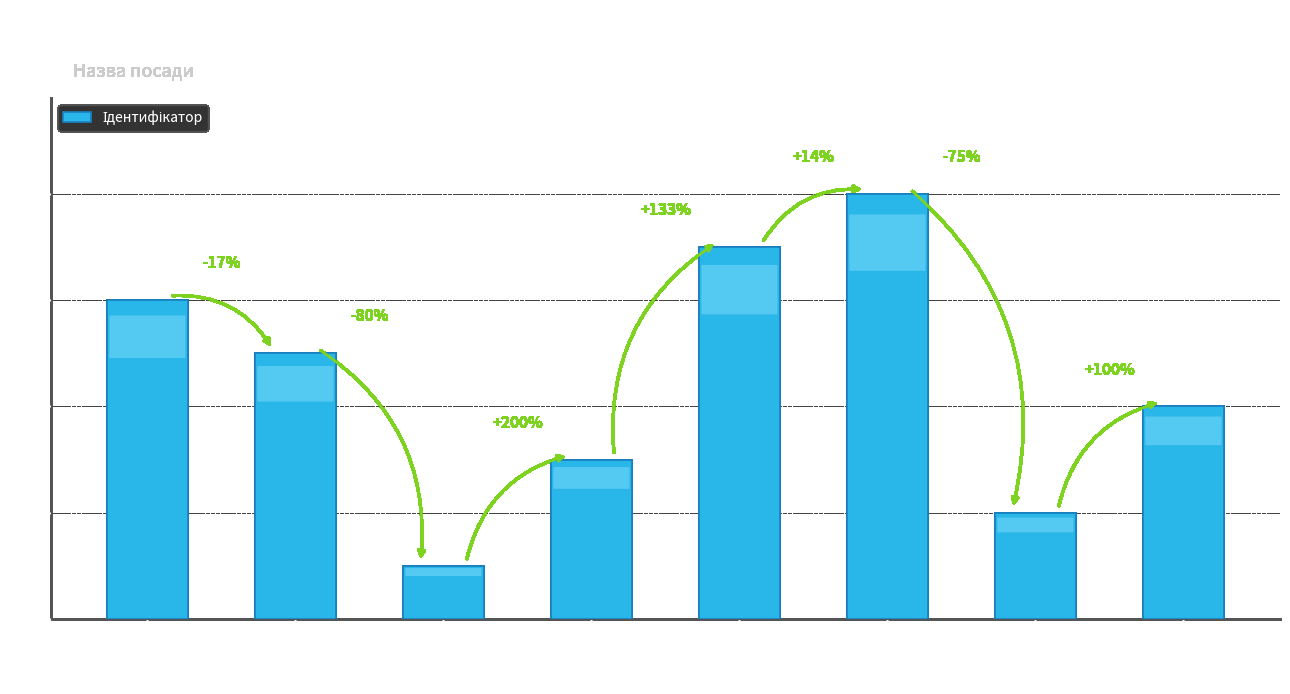

True or false: the data shows 5 at В.о. начальника.

True